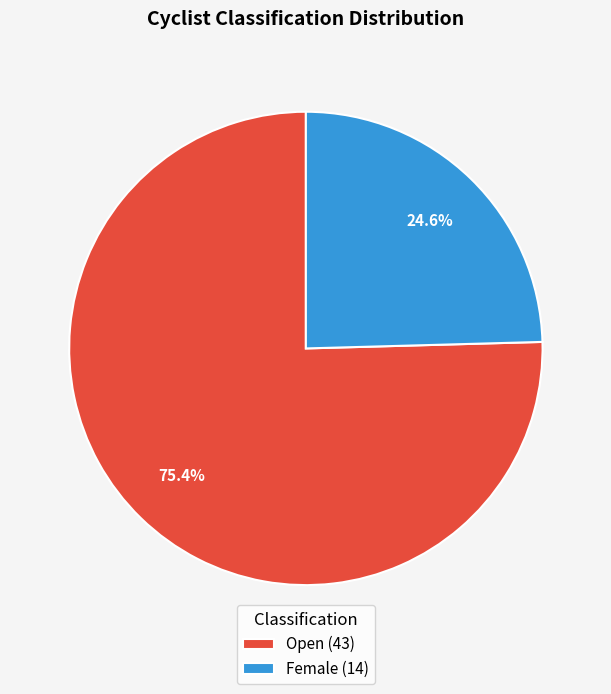

What percentage is NOT represented by Open (43)?

24.6%